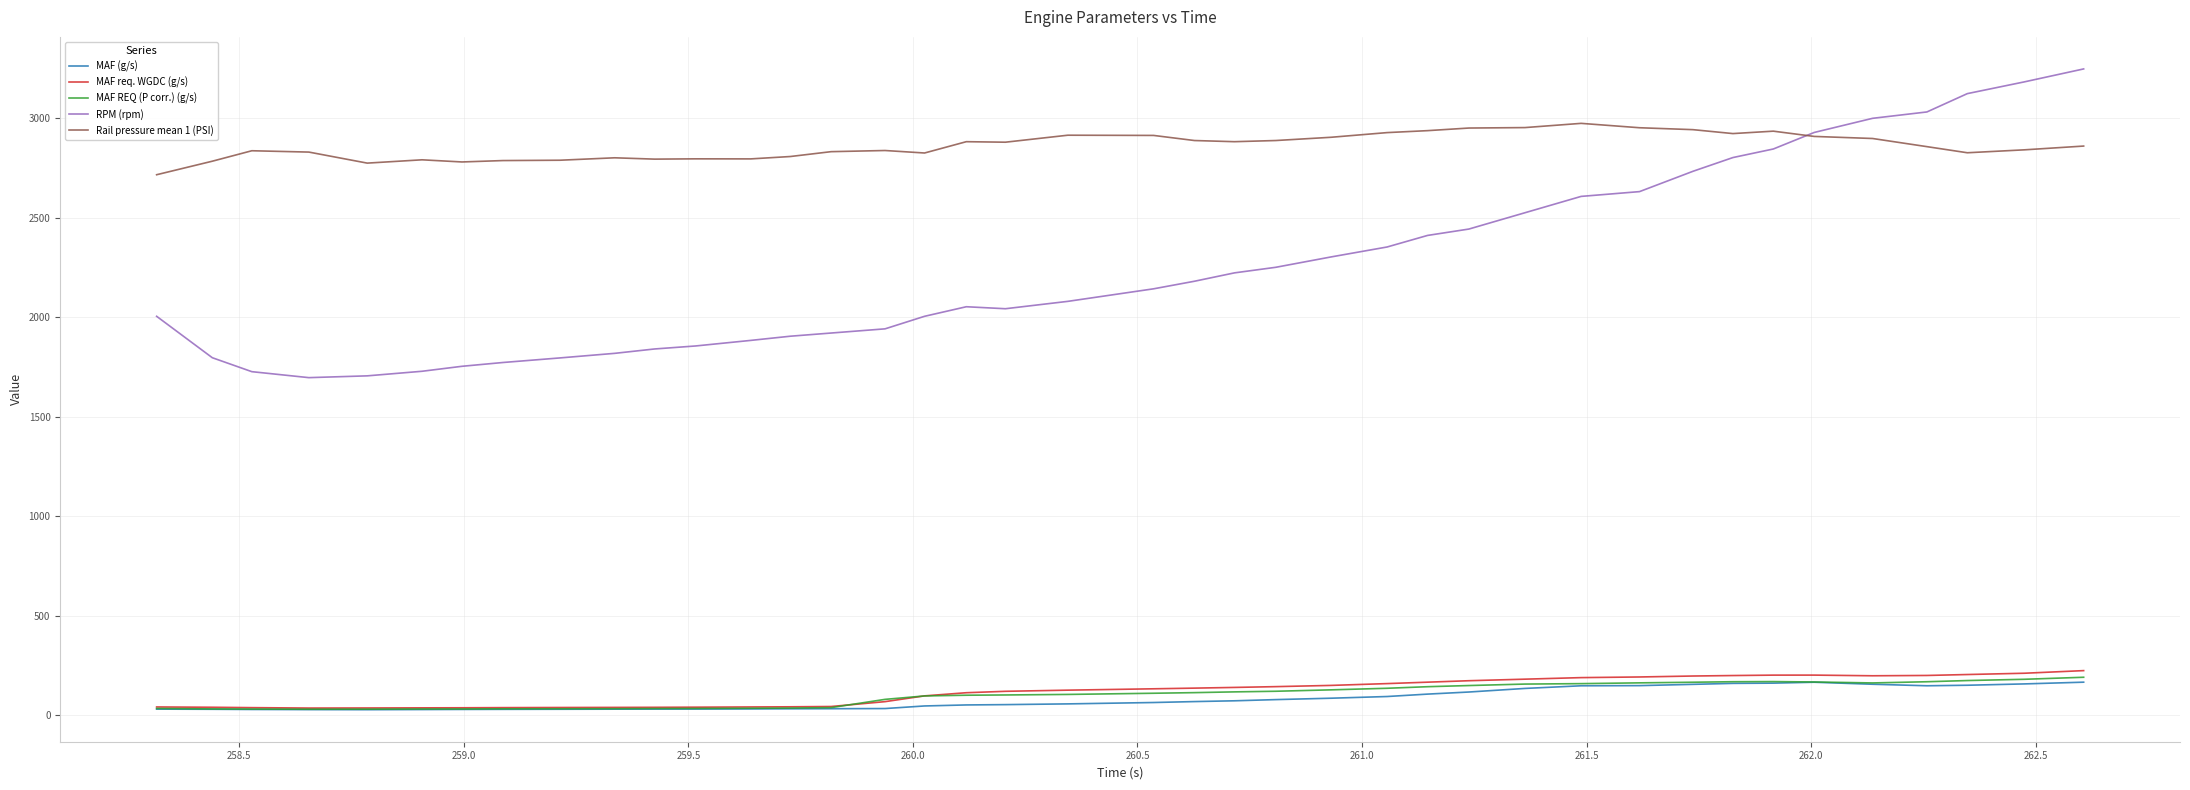

What is the maximum value shown in the chart?

3246.0